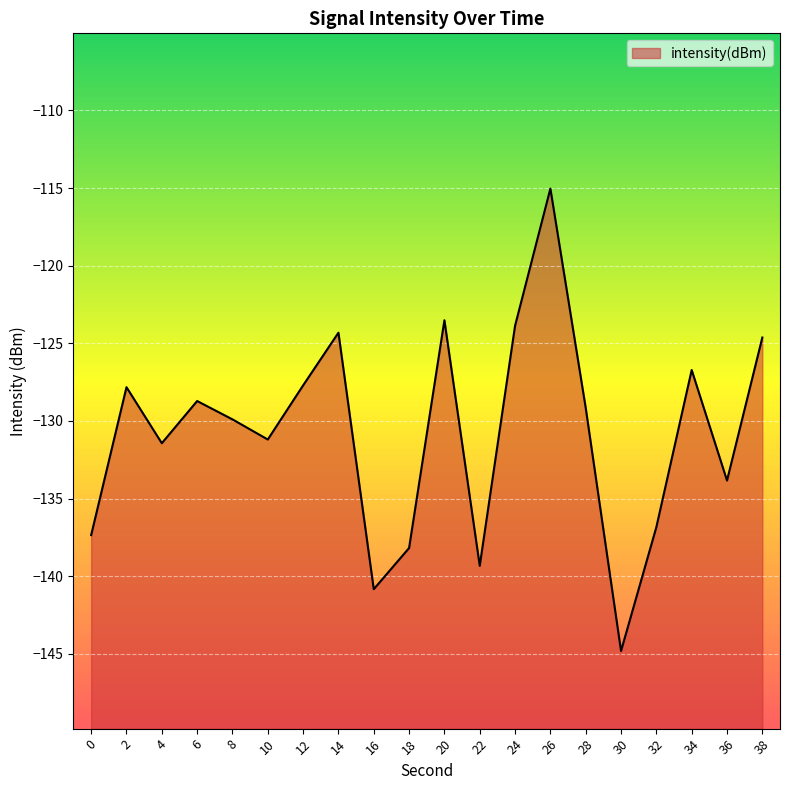

Reading left to right, list all the values displayed in this chart.

-137.4	-127.8	-131.4	-128.7	-129.9	-131.2	-127.7	-124.3	-140.8	-138.2	-123.5	-139.3	-123.9	-115.0	-129.2	-144.8	-136.8	-126.7	-133.8	-124.6